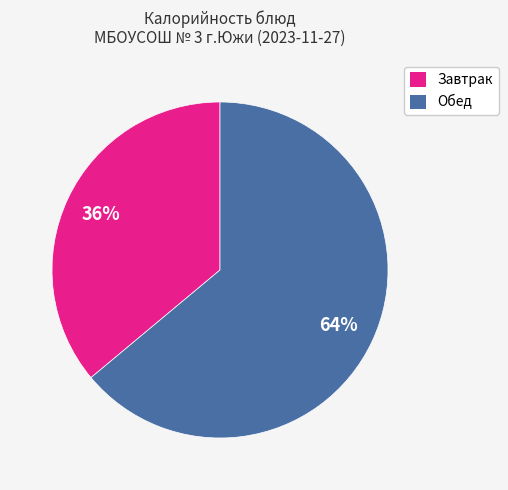

To the nearest percent, what percentage of the pie is Обед?

64%